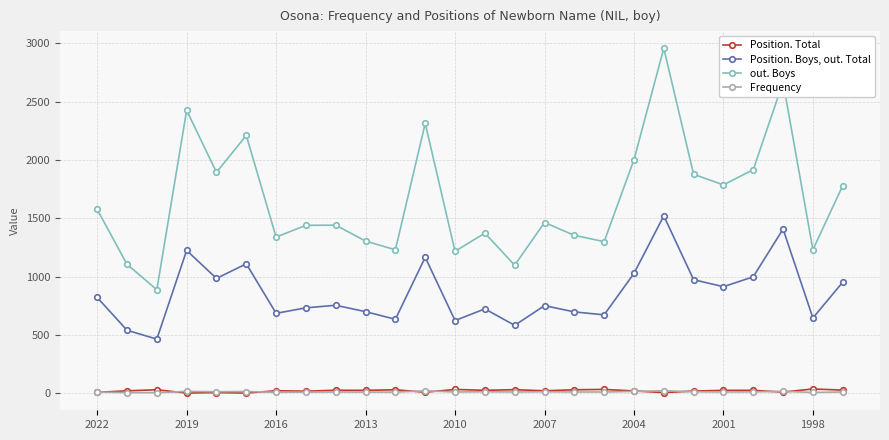

How many series are shown in this chart?

4